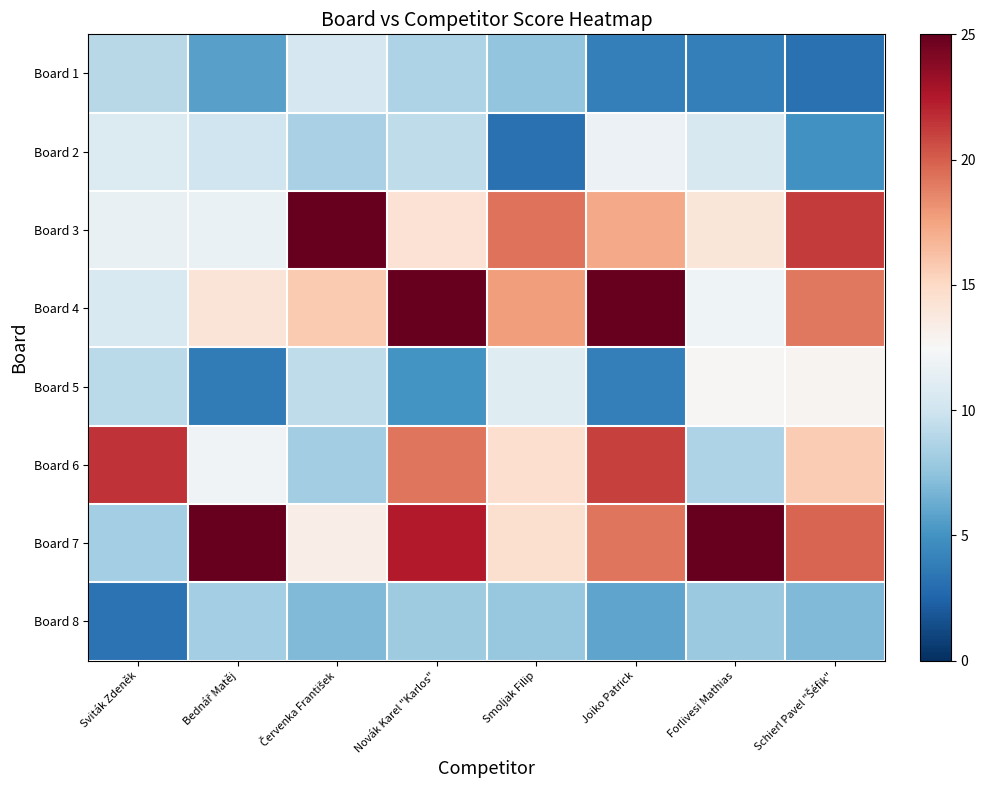

Reading left to right, list all the values displayed in this chart.

Board 1: Sviták Zdeněk=9.0	Bednář Matěj=5.7	Červenka František=10.4	Novák Karel "Karlos"=8.6	Smoljak Filip=7.5	Joiko Patrick=4.0	Forlivesi Mathias=4.0	Schierl Pavel "Šéfik"=3.2
Board 2: Sviták Zdeněk=10.8	Bednář Matěj=10.0	Červenka František=8.4	Novák Karel "Karlos"=9.4	Smoljak Filip=3.2	Joiko Patrick=11.7	Forlivesi Mathias=10.5	Schierl Pavel "Šéfik"=4.9
Board 3: Sviták Zdeněk=11.6	Bednář Matěj=11.6	Červenka František=25.0	Novák Karel "Karlos"=14.3	Smoljak Filip=19.3	Joiko Patrick=17.2	Forlivesi Mathias=14.1	Schierl Pavel "Šéfik"=21.3
Board 4: Sviták Zdeněk=10.6	Bednář Matěj=14.1	Červenka František=15.7	Novák Karel "Karlos"=25.0	Smoljak Filip=17.8	Joiko Patrick=25.0	Forlivesi Mathias=12.0	Schierl Pavel "Šéfik"=19.1
Board 5: Sviták Zdeněk=9.2	Bednář Matěj=3.8	Červenka František=9.3	Novák Karel "Karlos"=5.0	Smoljak Filip=11.0	Joiko Patrick=3.9	Forlivesi Mathias=12.7	Schierl Pavel "Šéfik"=12.9
Board 6: Sviták Zdeněk=21.6	Bednář Matěj=12.1	Červenka František=8.1	Novák Karel "Karlos"=19.2	Smoljak Filip=14.6	Joiko Patrick=21.0	Forlivesi Mathias=8.6	Schierl Pavel "Šéfik"=15.7
Board 7: Sviták Zdeněk=8.3	Bednář Matěj=25.0	Červenka František=13.3	Novák Karel "Karlos"=22.4	Smoljak Filip=14.5	Joiko Patrick=19.2	Forlivesi Mathias=25.0	Schierl Pavel "Šéfik"=19.8
Board 8: Sviták Zdeněk=3.3	Bednář Matěj=8.2	Červenka František=7.0	Novák Karel "Karlos"=8.0	Smoljak Filip=7.7	Joiko Patrick=5.9	Forlivesi Mathias=7.9	Schierl Pavel "Šéfik"=7.0